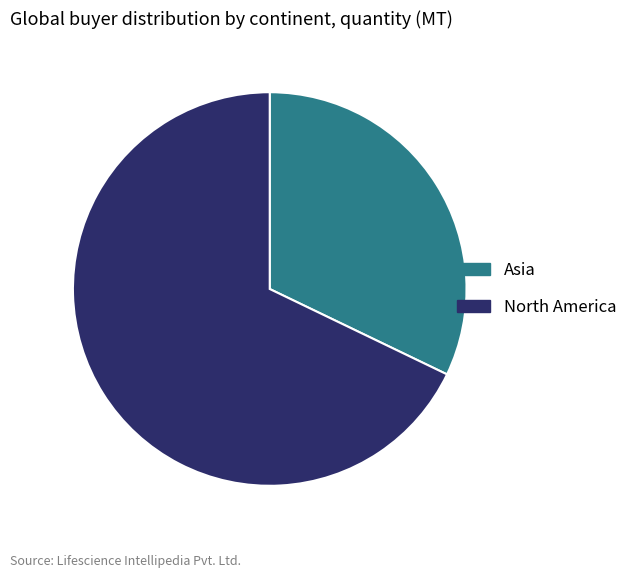

How many segments does this pie chart have?

2